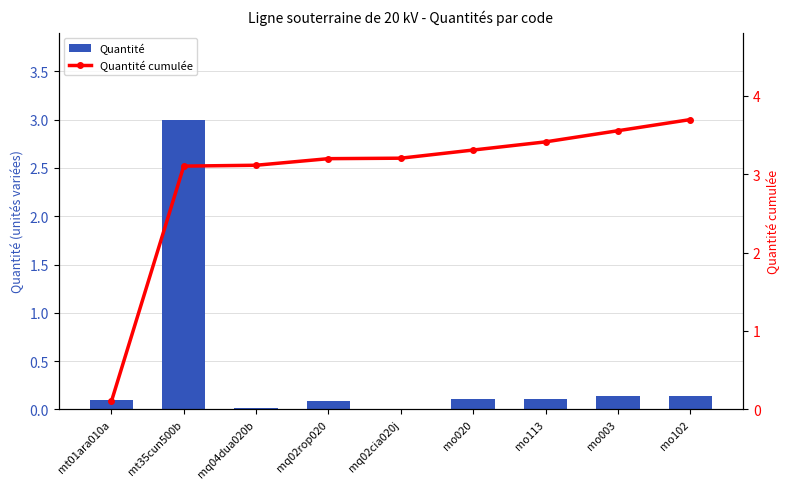

What is the difference between the maximum and second lowest values in the Quantité series?

3.0